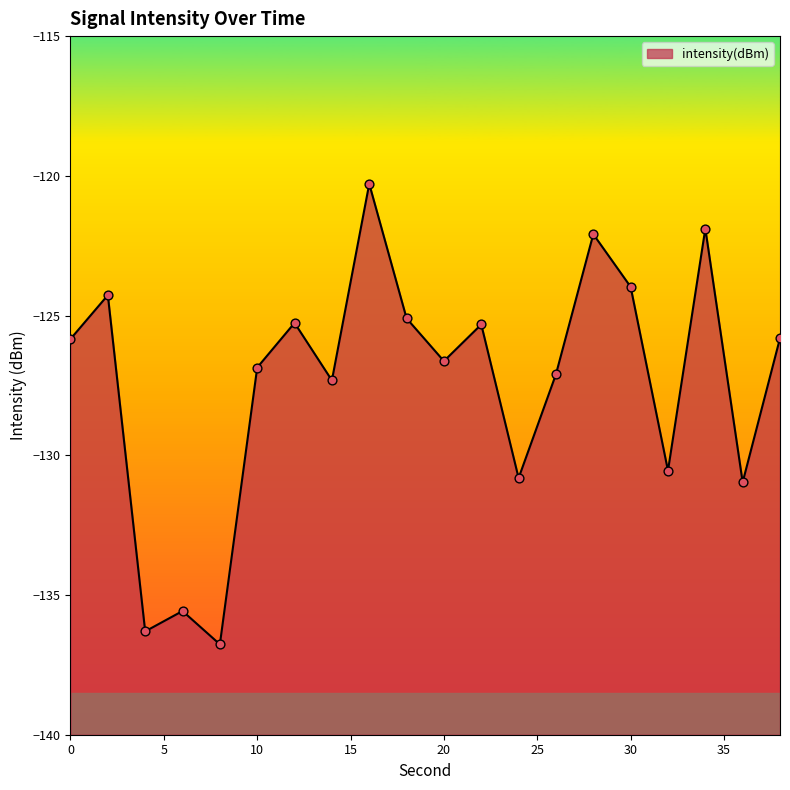

Which has a higher value, 16 or 38?

16